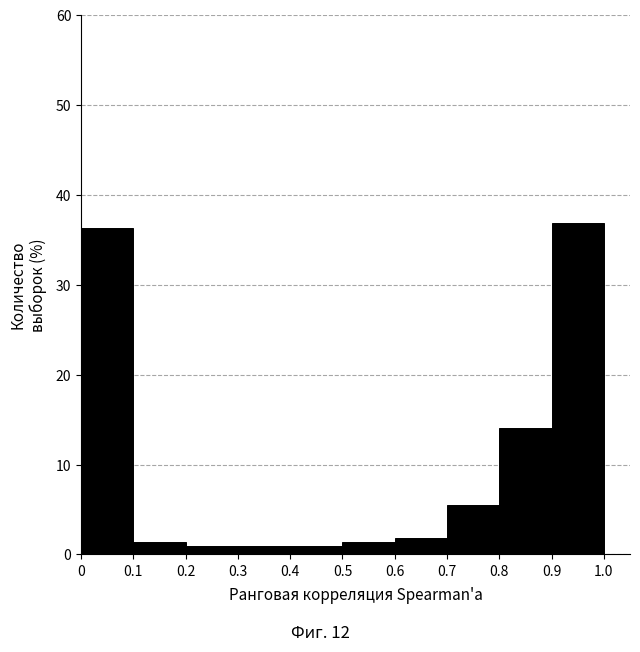

What is the height of the bar covering 0 to 0.1 on the x-axis? The values are not printed on the chart, so give them approximately, as read against the axis.

36